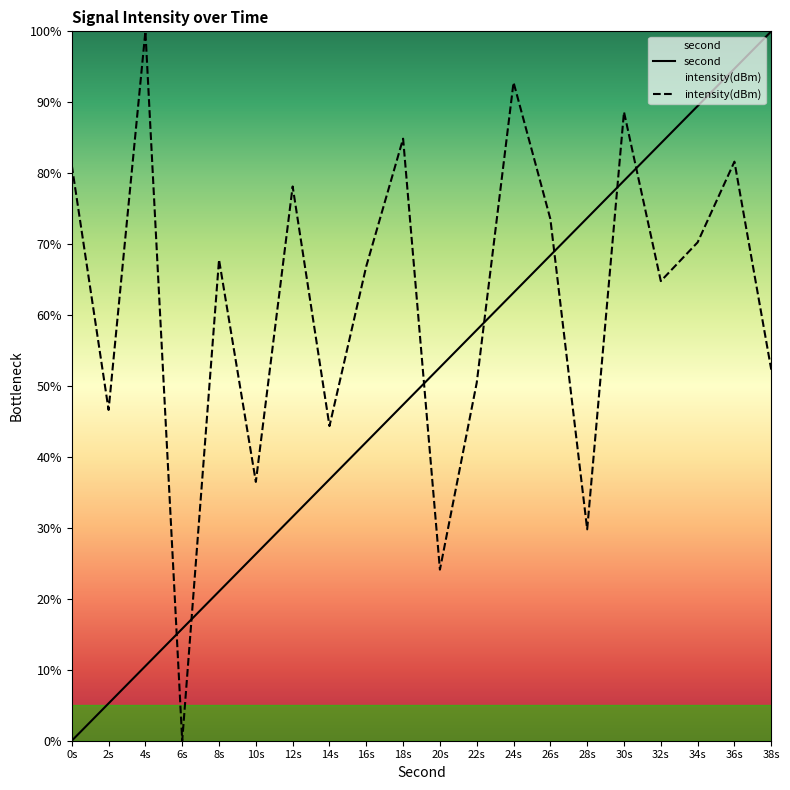

True or false: intensity has more than 2 interior local peaks.

True